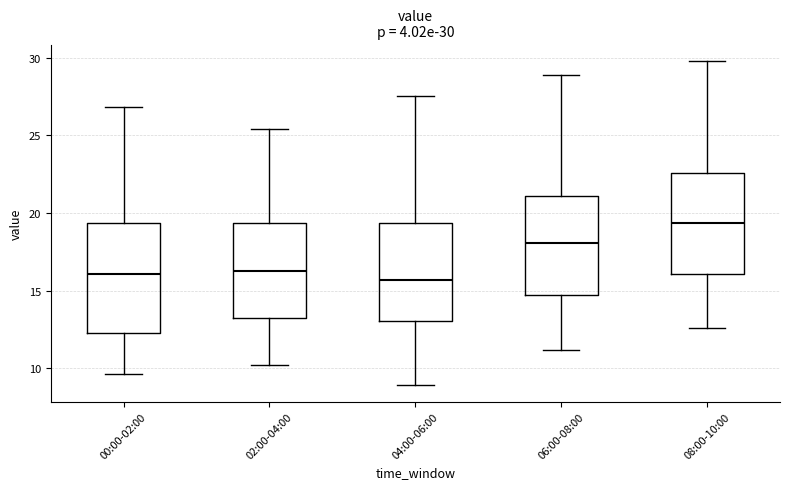

Which box is the tallest, from its lower edge to its upper edge?

00:00-02:00